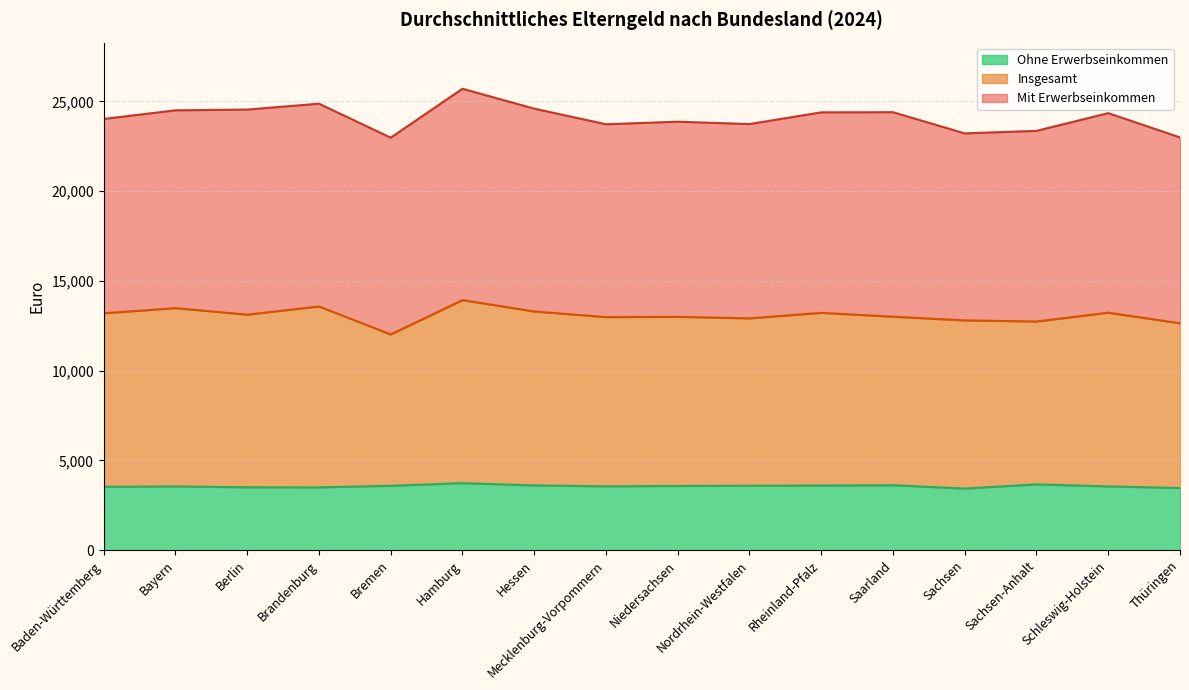

What position from the right is Hamburg?

11